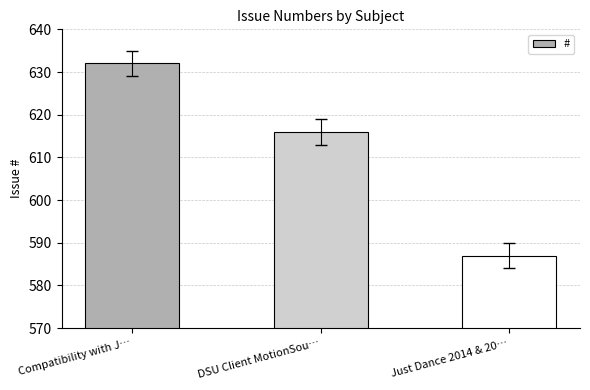

At which label does the data first exceed 616?

Compatibility with J…